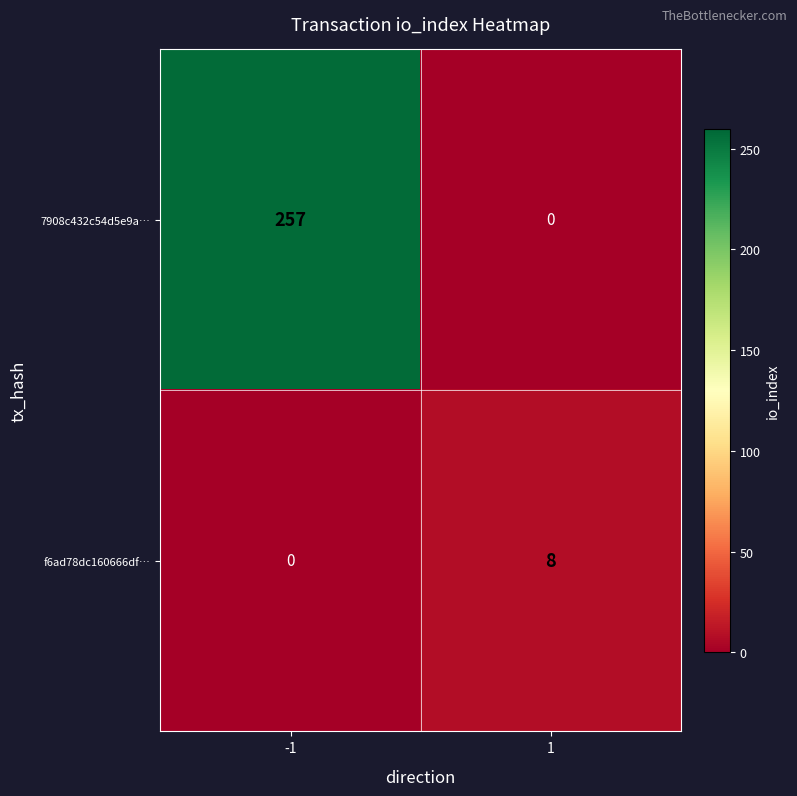

True or false: f6ad78dc160666df… has a value of 8 at 1.

True